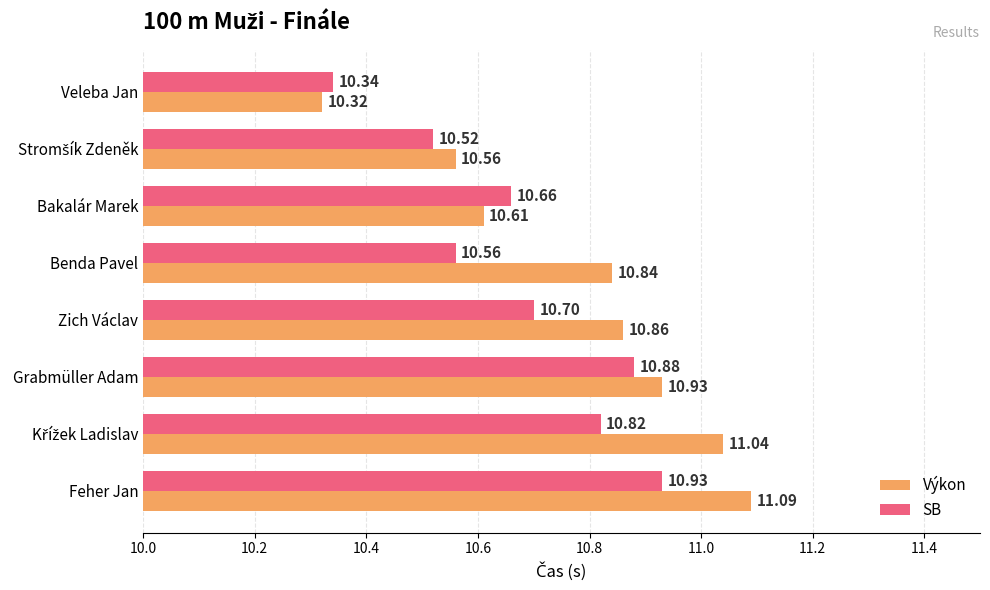

Which series has the widest spread of values?

Výkon